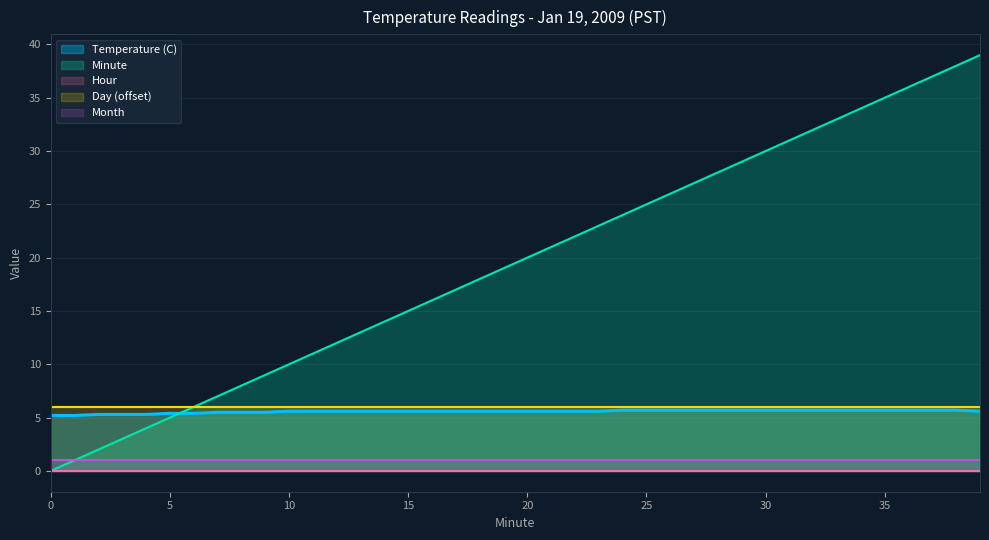

At which category is the sum across all series the highest?

39